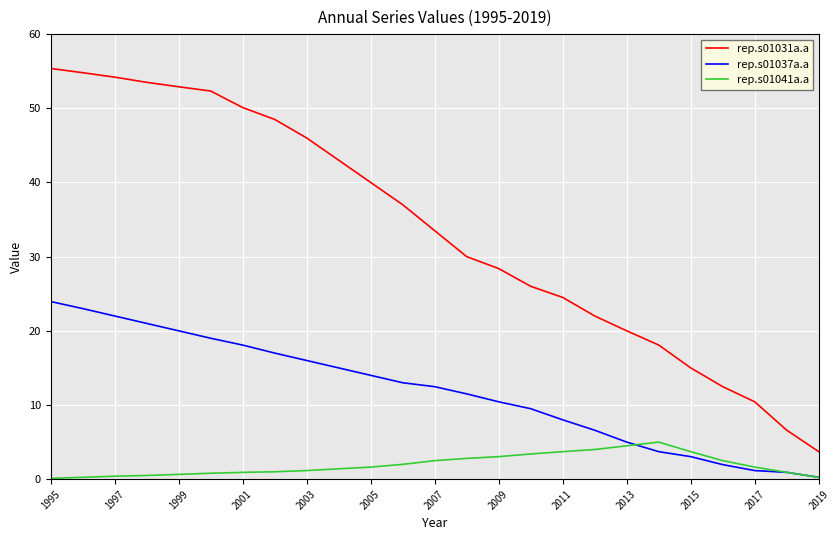

Which series has the largest total across all categories?

rep.s01031a.a